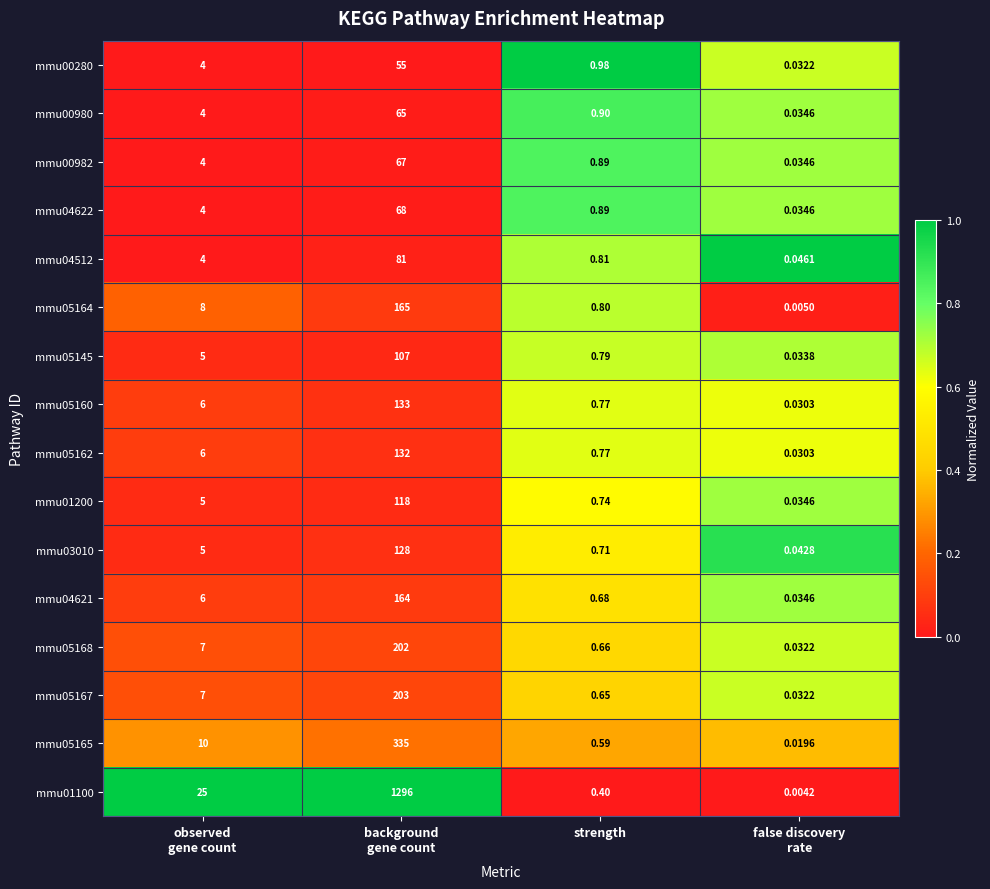

How many values in the mmu04621 series are below 6?

2